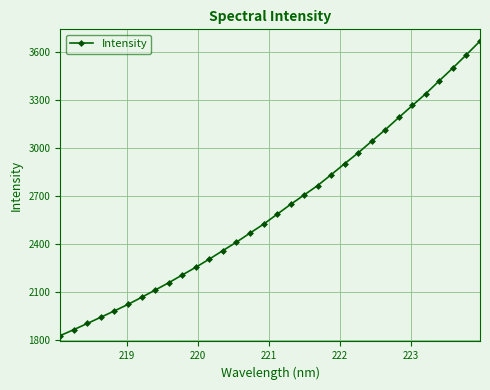

What is the sum of all values?

83903.2